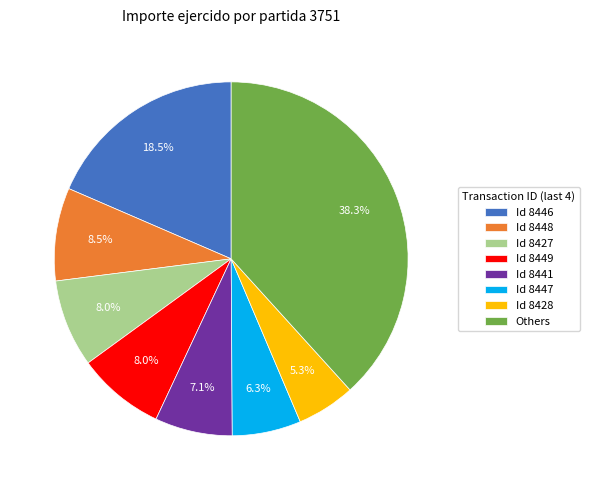

Which has a higher value, Id 8449 or Id 8428?

Id 8449